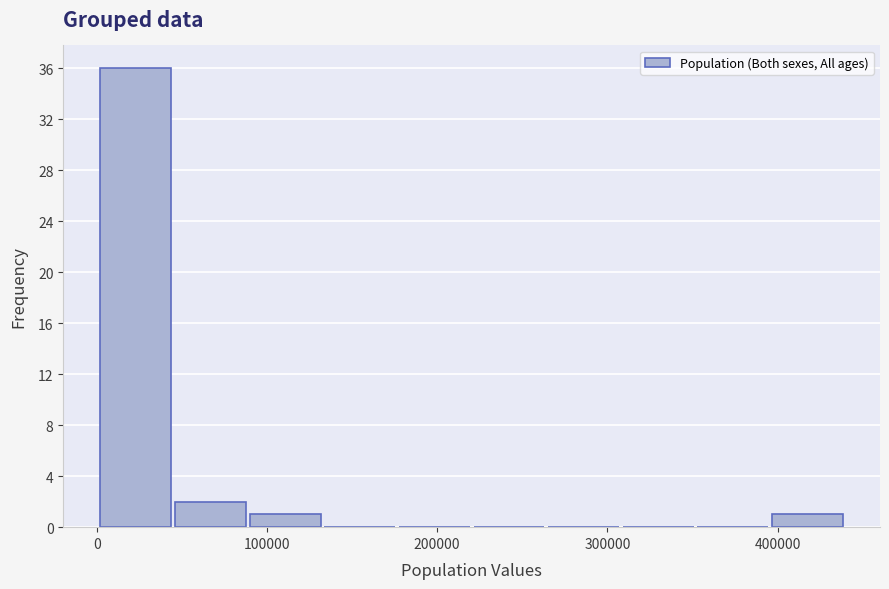

What is the height of the bar covering 0 to 40000 on the x-axis? Neither the bar edges nor the heights are printed on the chart, so give them approximately, as read against the axes.

36